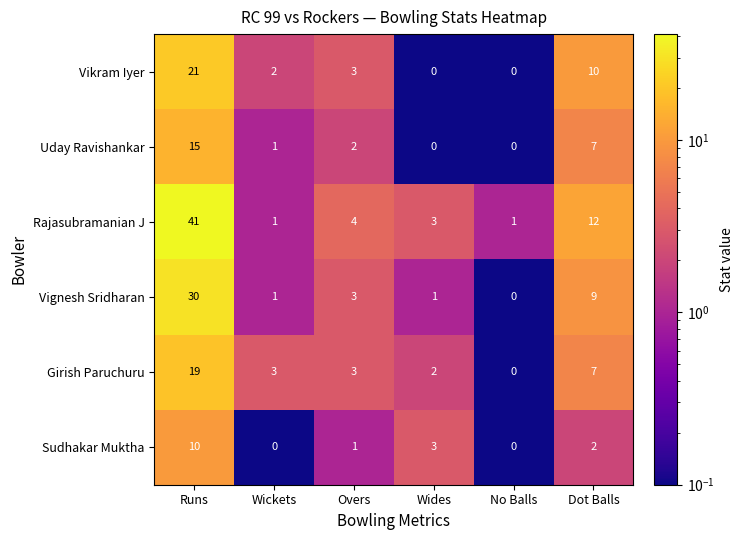

What is the difference between the maximum and minimum values in the Sudhakar Muktha series?

10